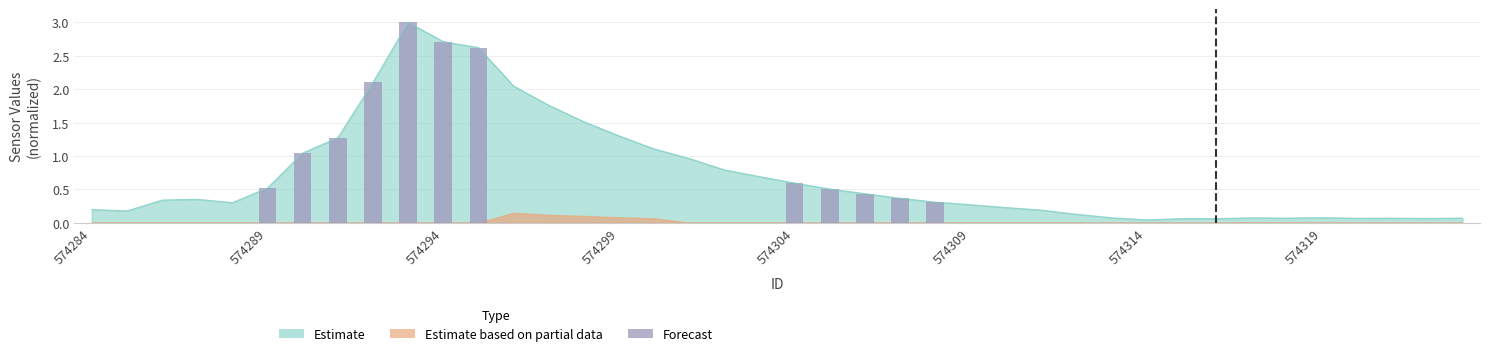

The value at 574299 is 3.0. True or false?

False